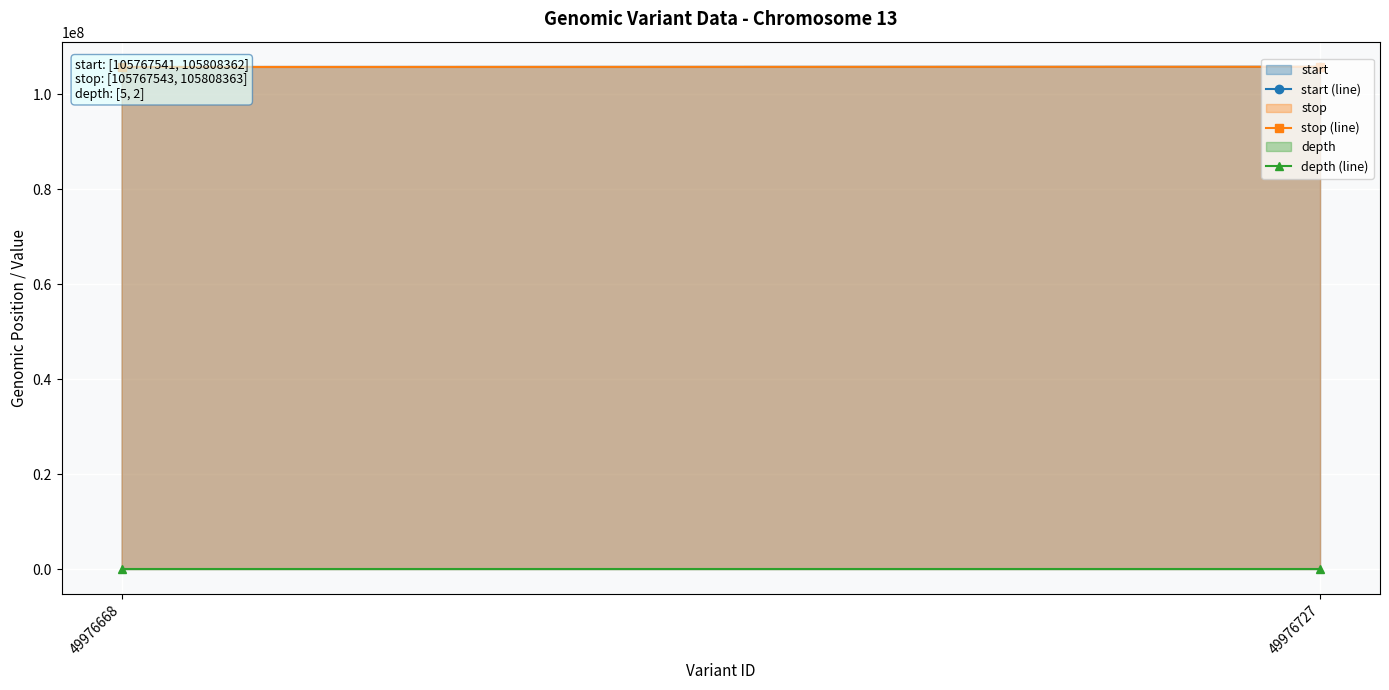

What is the total value across all series at 49976727?

211616727